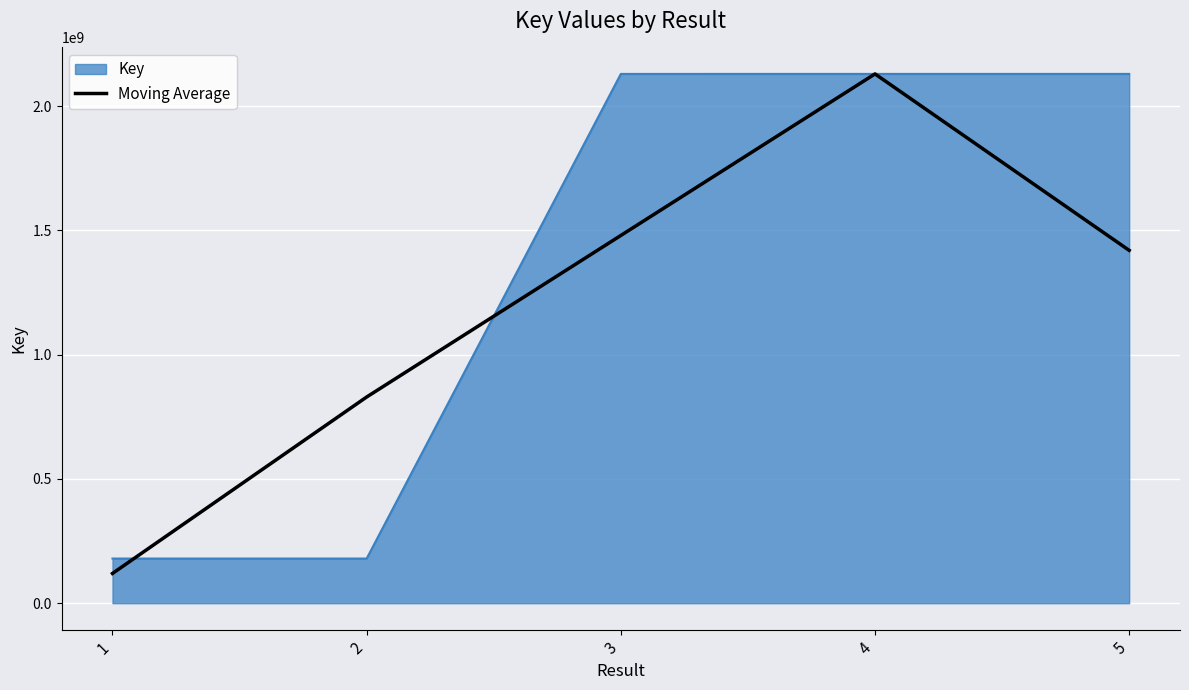

The value of Key at 4 is 458461257.5. True or false?

False